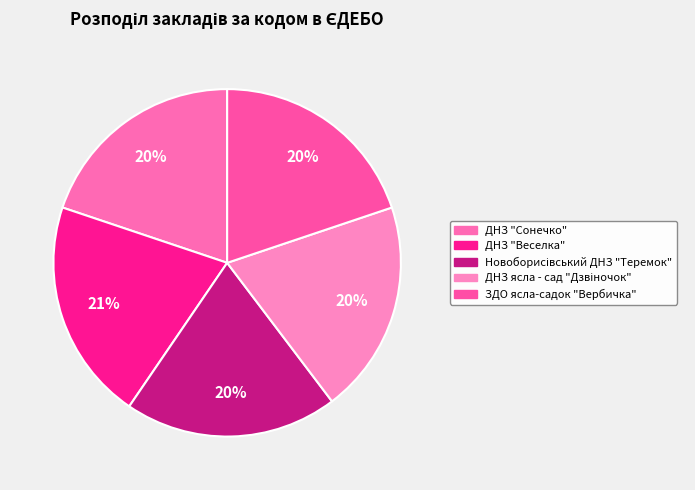

Does ЗДО ясла-садок "Вербичка" represent more than half of the total?

No